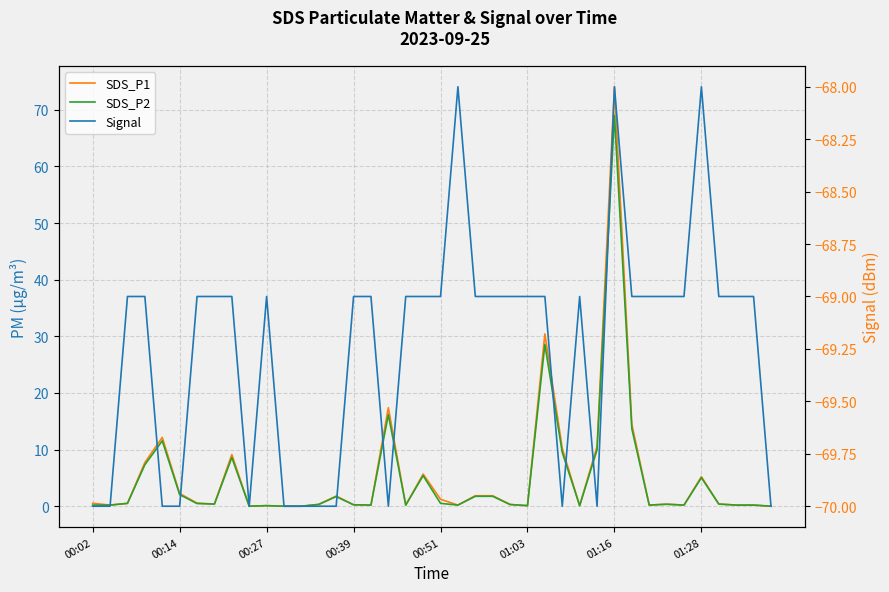

Is the value of Signal at 29 greater than the value of SDS_P1 at 8?

No